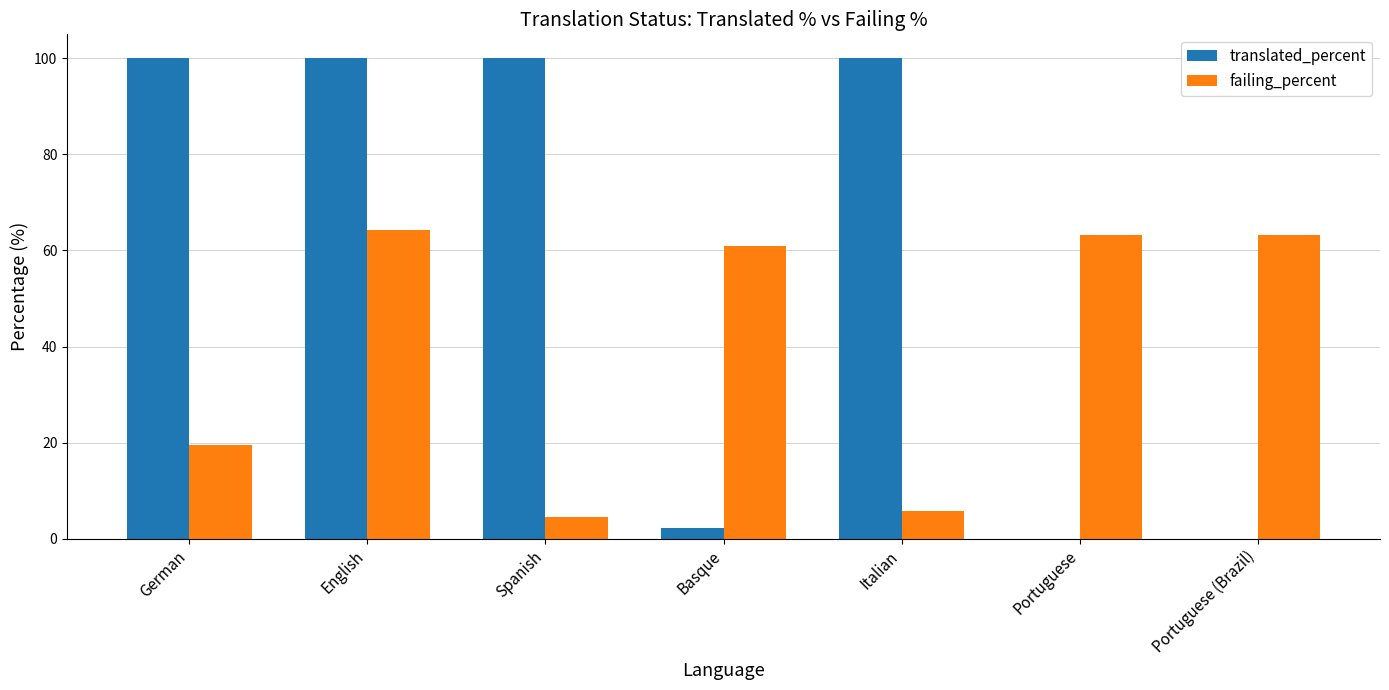

At which category is the sum across all series the highest?

English